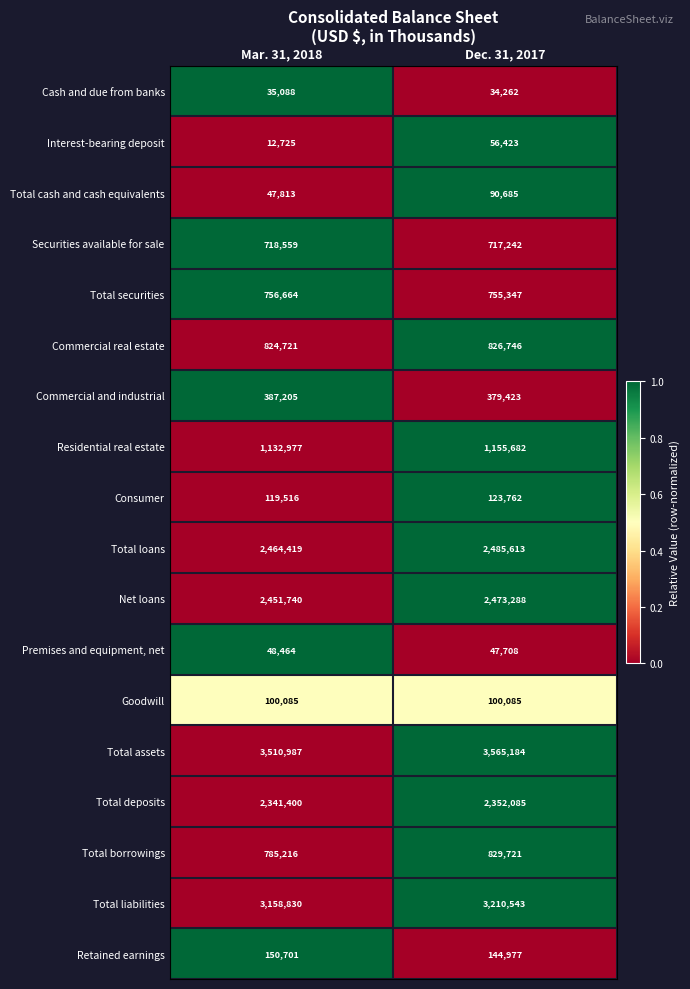

What is the approximate value of Total assets at Mar. 31, 2018?

3510987